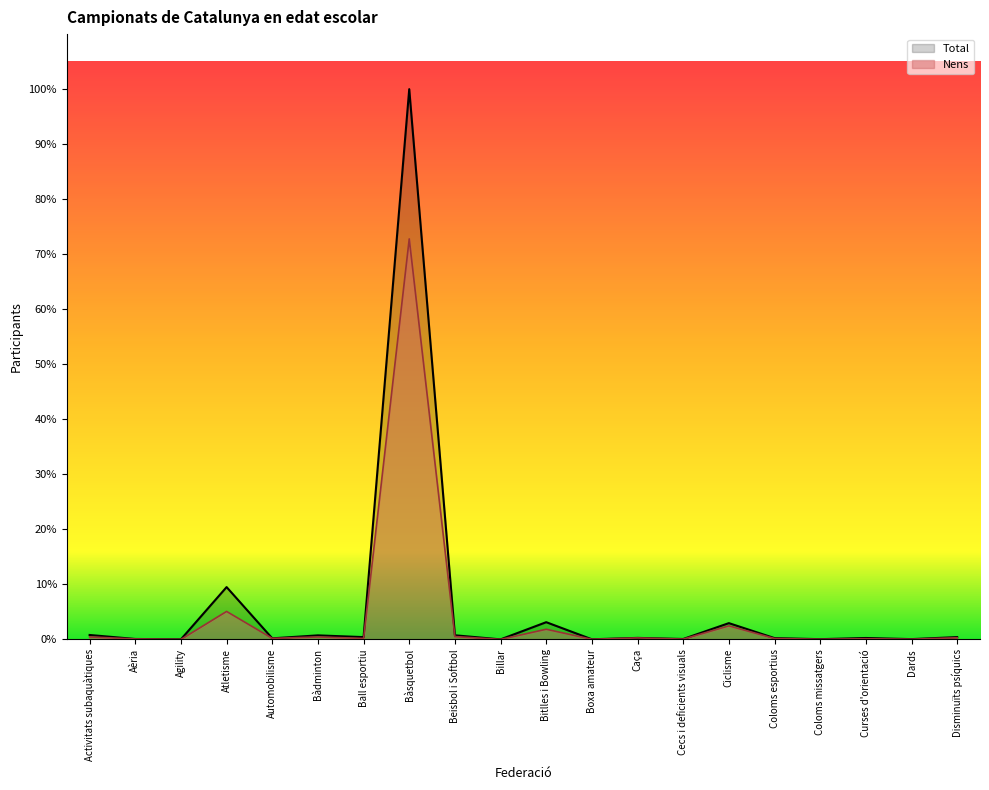

The value of Nens at Cecs i deficients visuals is 29. True or false?

True